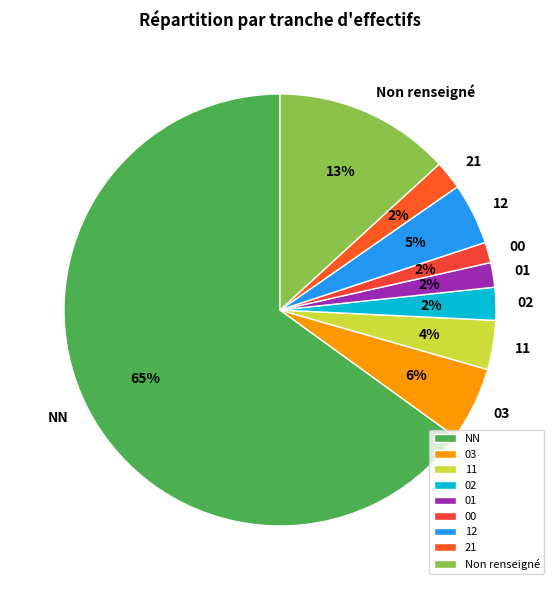

Is NN the majority of the pie?

Yes